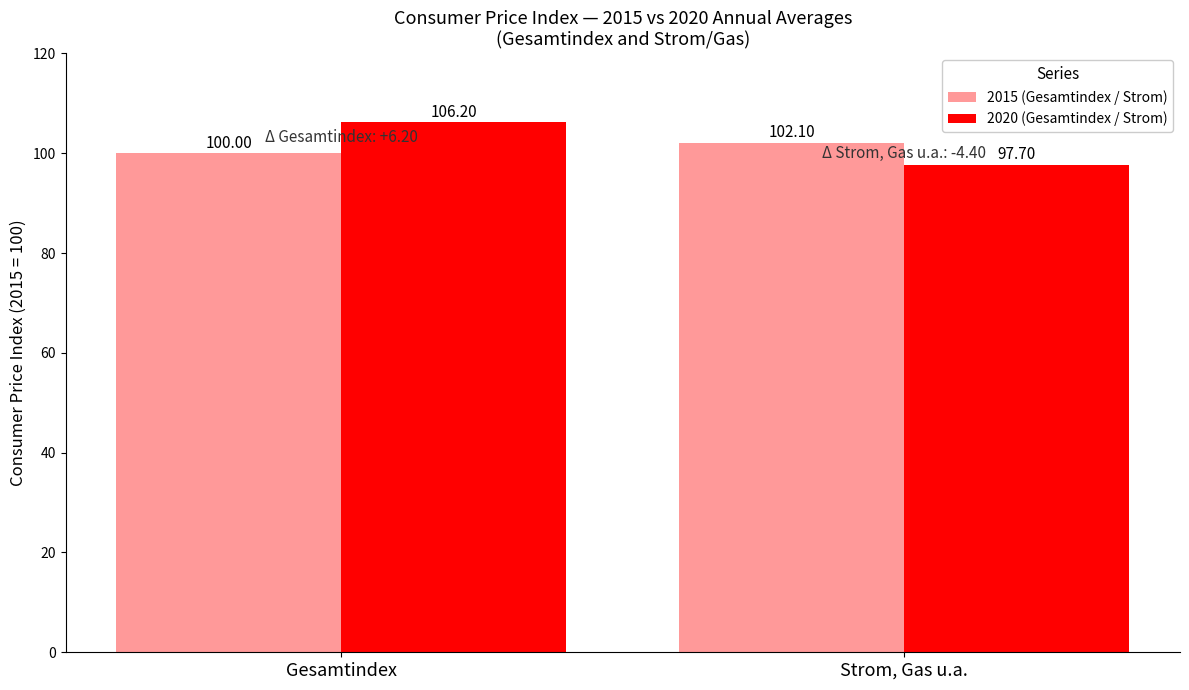

At Strom, Gas u.a., list the series in order from largest to smallest.

2015 (Gesamtindex / Strom), 2020 (Gesamtindex / Strom)